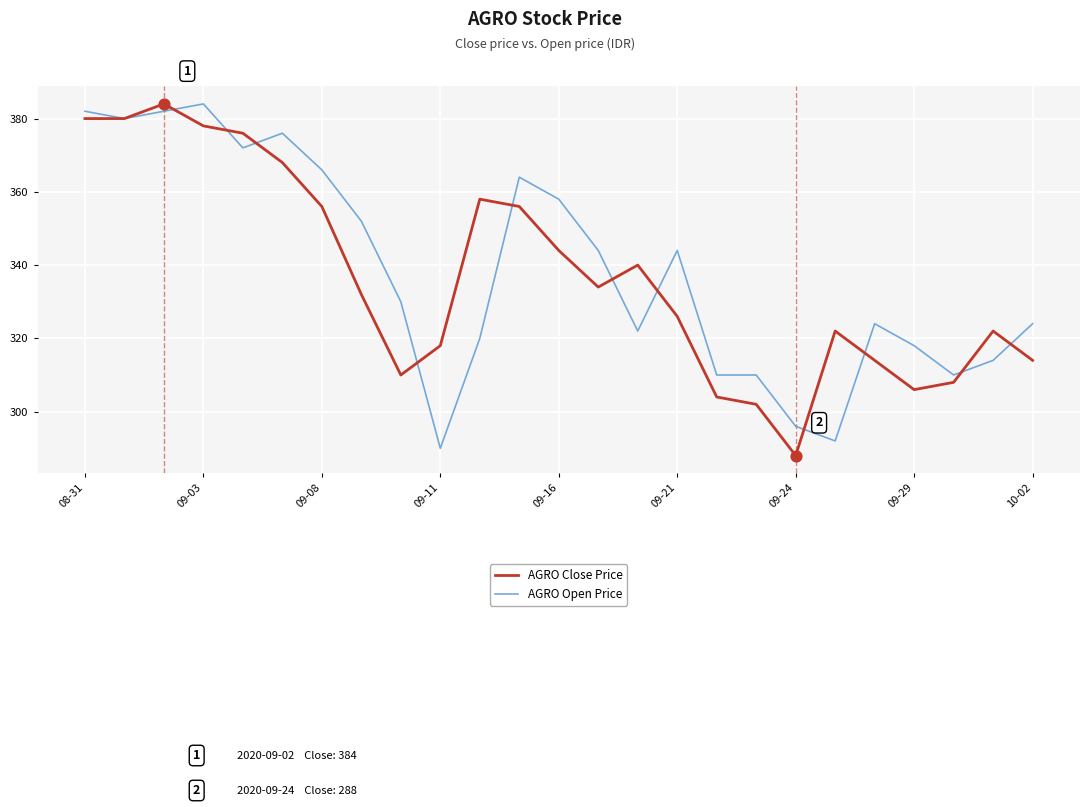

What is the lowest value of the AGRO Open Price series?

290